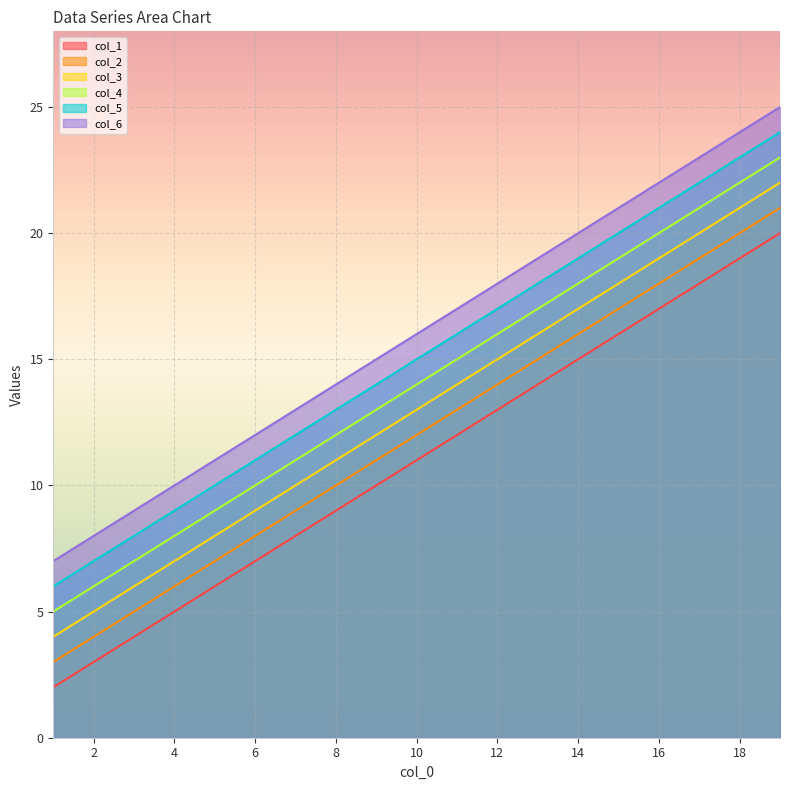

Reading left to right, transcribe all the data shown in this chart.

col_1: 1=2	2=3	3=4	4=5	5=6	6=7	7=8	8=9	9=10	10=11	11=12	12=13	13=14	14=15	15=16	16=17	17=18	18=19	19=20
col_2: 1=3	2=4	3=5	4=6	5=7	6=8	7=9	8=10	9=11	10=12	11=13	12=14	13=15	14=16	15=17	16=18	17=19	18=20	19=21
col_3: 1=4	2=5	3=6	4=7	5=8	6=9	7=10	8=11	9=12	10=13	11=14	12=15	13=16	14=17	15=18	16=19	17=20	18=21	19=22
col_4: 1=5	2=6	3=7	4=8	5=9	6=10	7=11	8=12	9=13	10=14	11=15	12=16	13=17	14=18	15=19	16=20	17=21	18=22	19=23
col_5: 1=6	2=7	3=8	4=9	5=10	6=11	7=12	8=13	9=14	10=15	11=16	12=17	13=18	14=19	15=20	16=21	17=22	18=23	19=24
col_6: 1=7	2=8	3=9	4=10	5=11	6=12	7=13	8=14	9=15	10=16	11=17	12=18	13=19	14=20	15=21	16=22	17=23	18=24	19=25